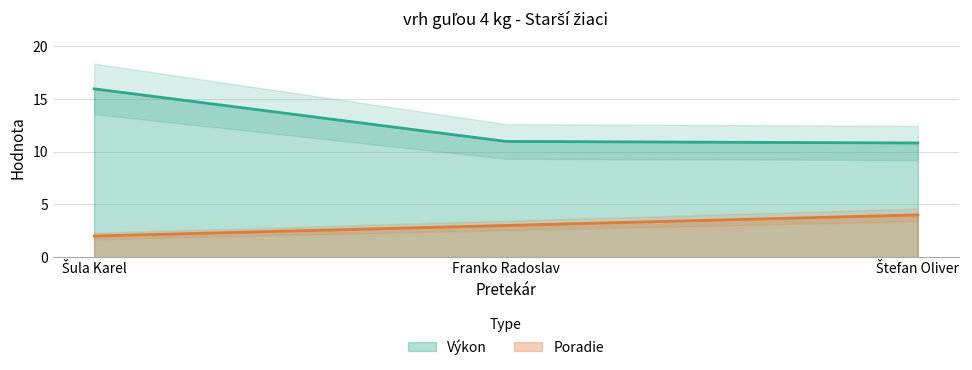

What is the difference between the maximum and second lowest values in the Výkon series?

5.0